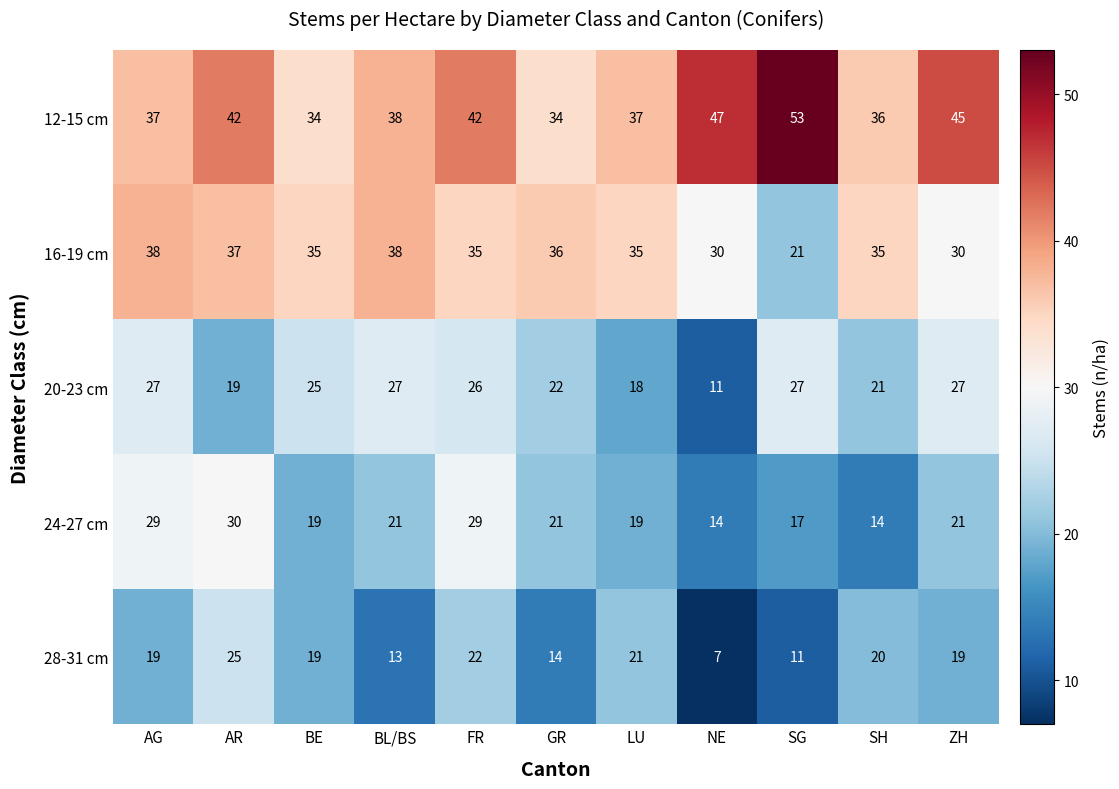

How many distinct data groups are displayed?

5